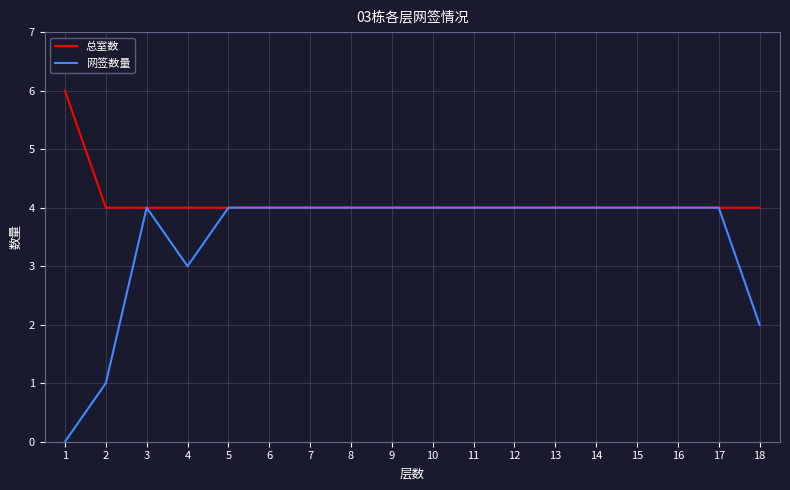

Rank the series by their maximum value, from highest to lowest.

总室数, 网签数量